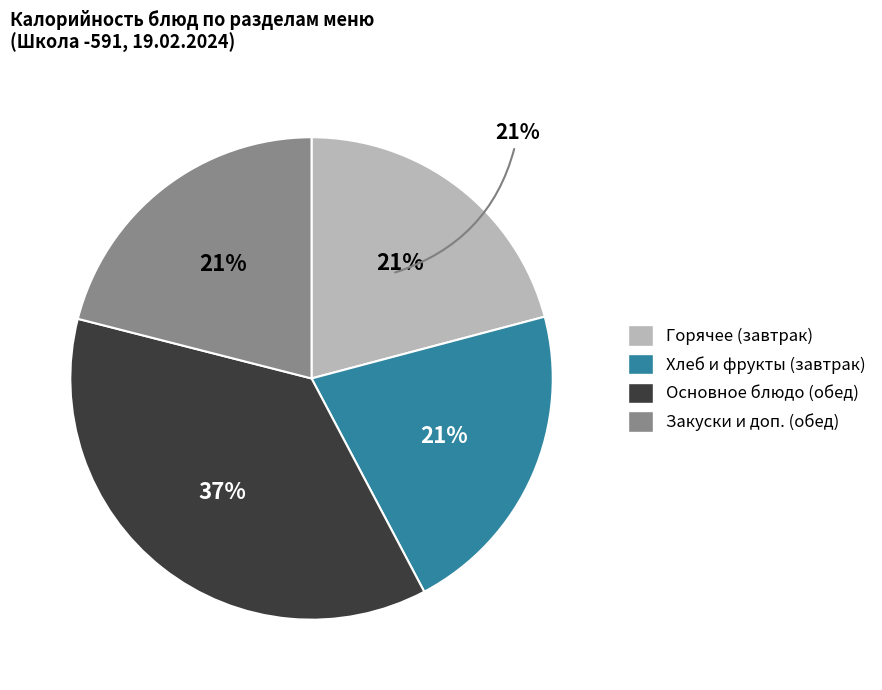

Does any single category account for the majority?

No